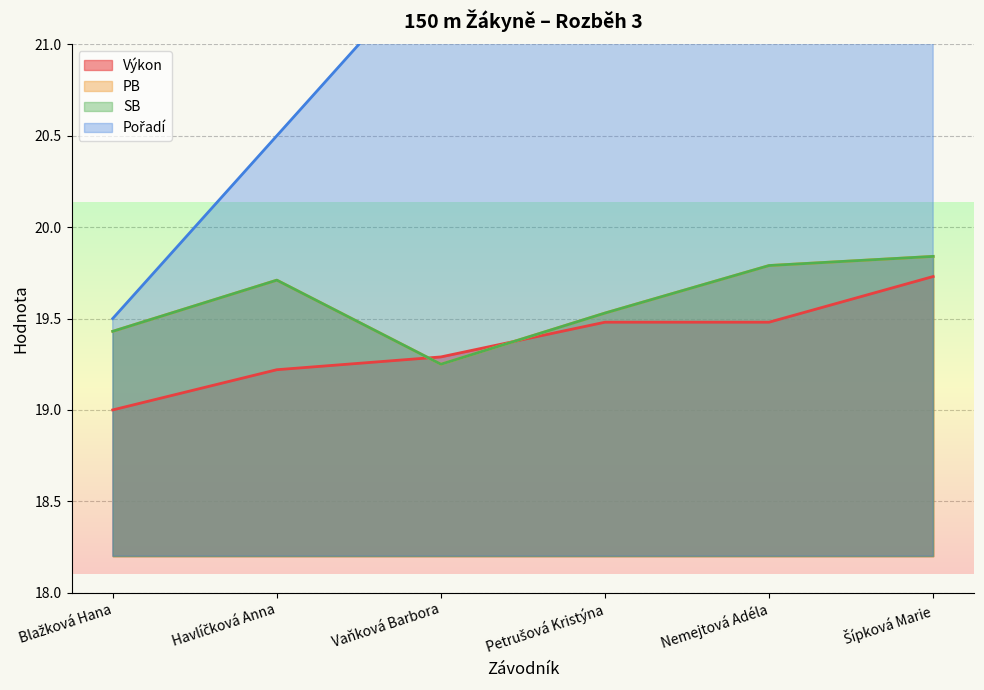

What is the value of the PB point at the 1st from the left?

19.4